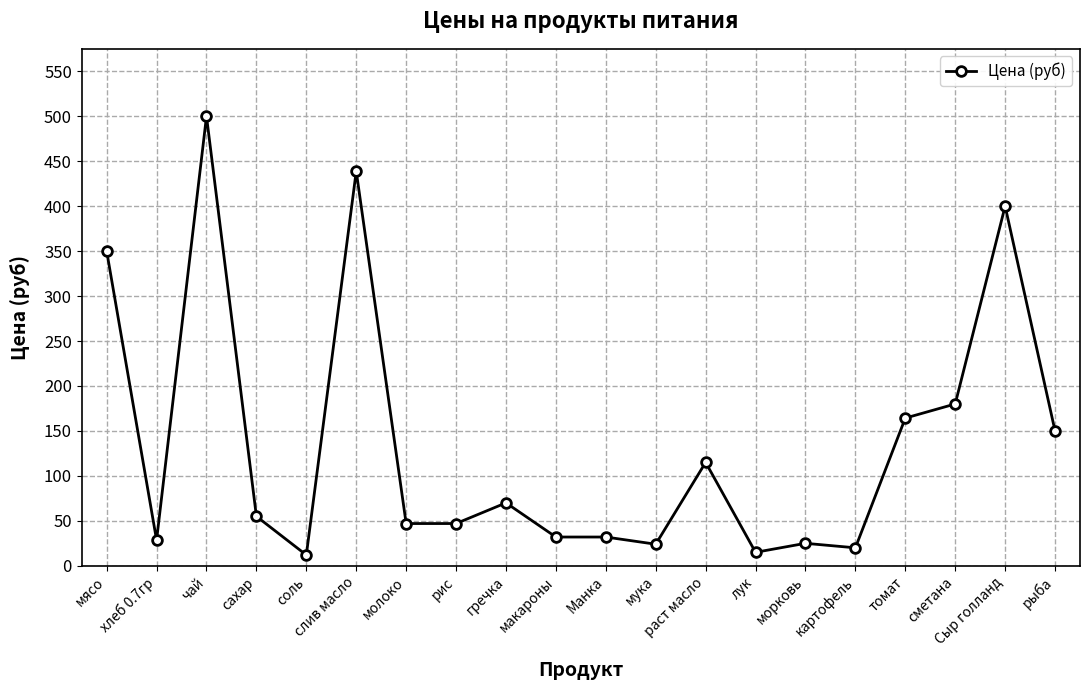

At which category does the data reach its first local peak?

чай